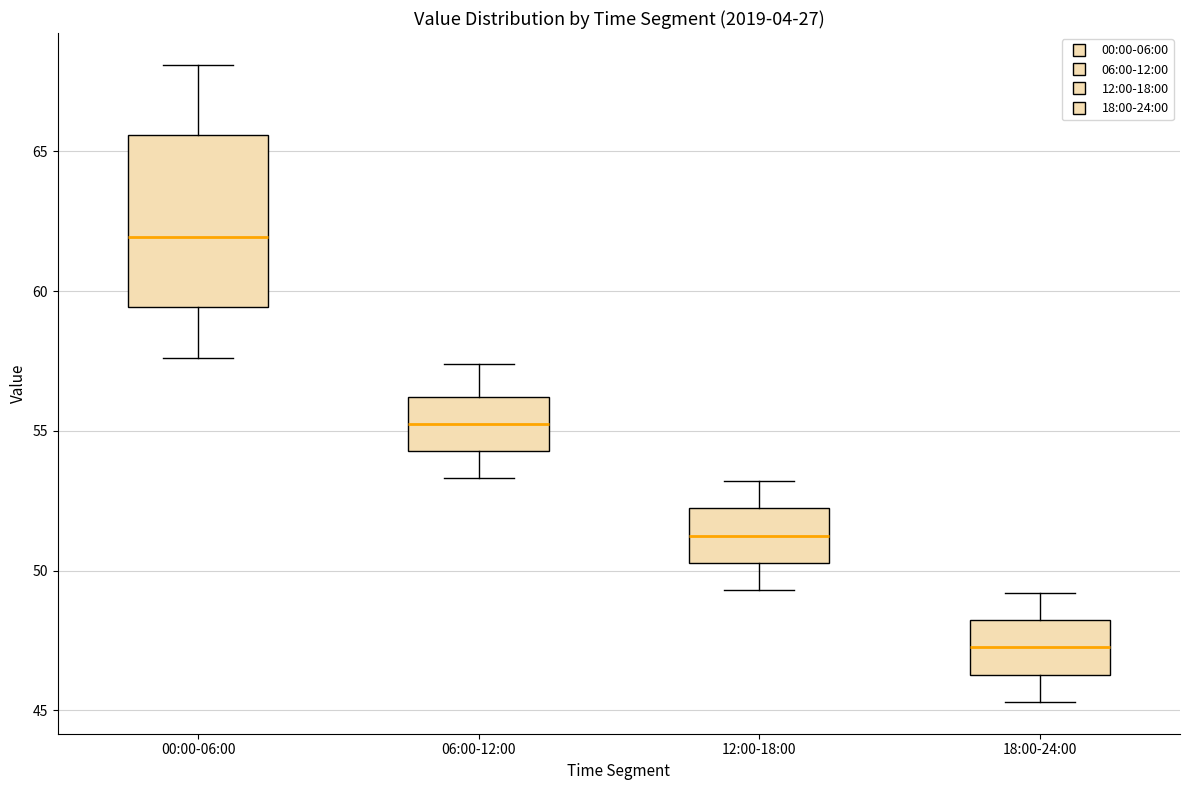

Reading left to right, transcribe this box plot: for each box, give where its median line is, the range the box spans, and where its two whiskers end, as read against the y-axis. The values are not printed on the chart, so give them approximately, as read against the axis.

00:00-06:00: median 62.0, box 59.5 to 65.5, whiskers 57.5 to 68.0
06:00-12:00: median 55.5, box 54.5 to 56.0, whiskers 53.5 to 57.5
12:00-18:00: median 51.5, box 50.5 to 52.0, whiskers 49.5 to 53.0
18:00-24:00: median 47.5, box 46.5 to 48.0, whiskers 45.5 to 49.0